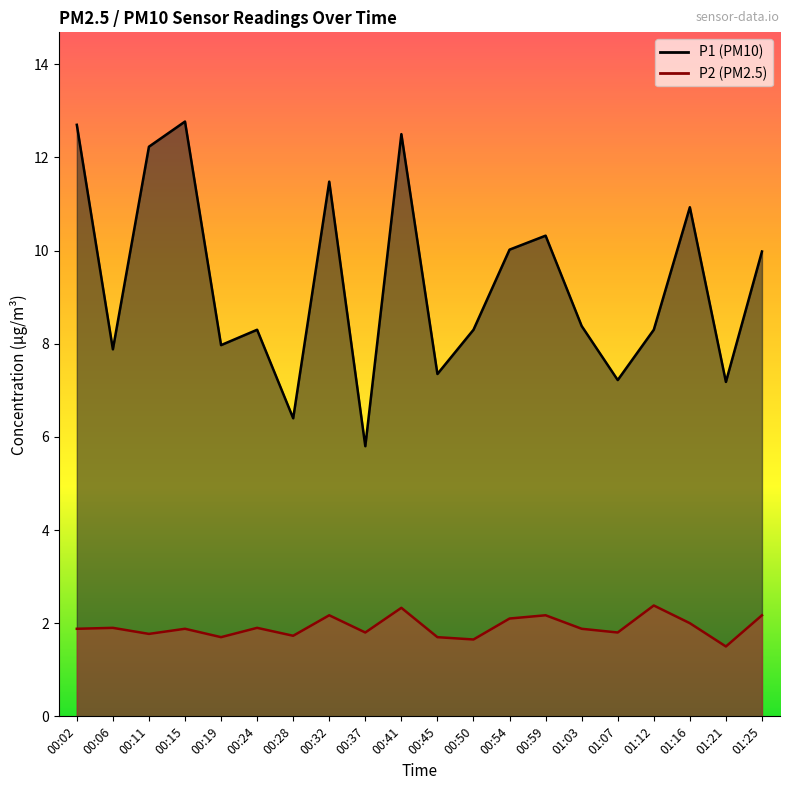

How many lines are shown in the chart?

2